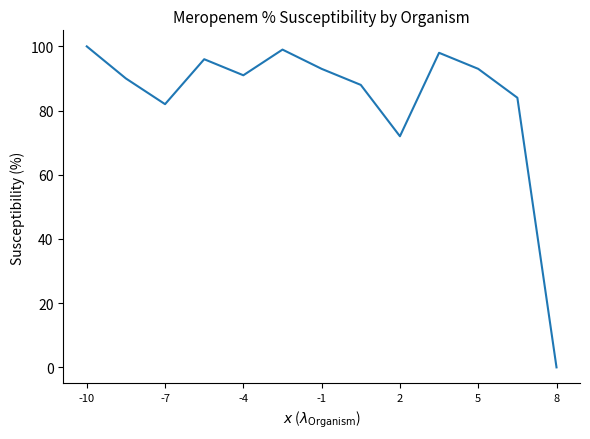

What is the maximum value shown in the chart?

100